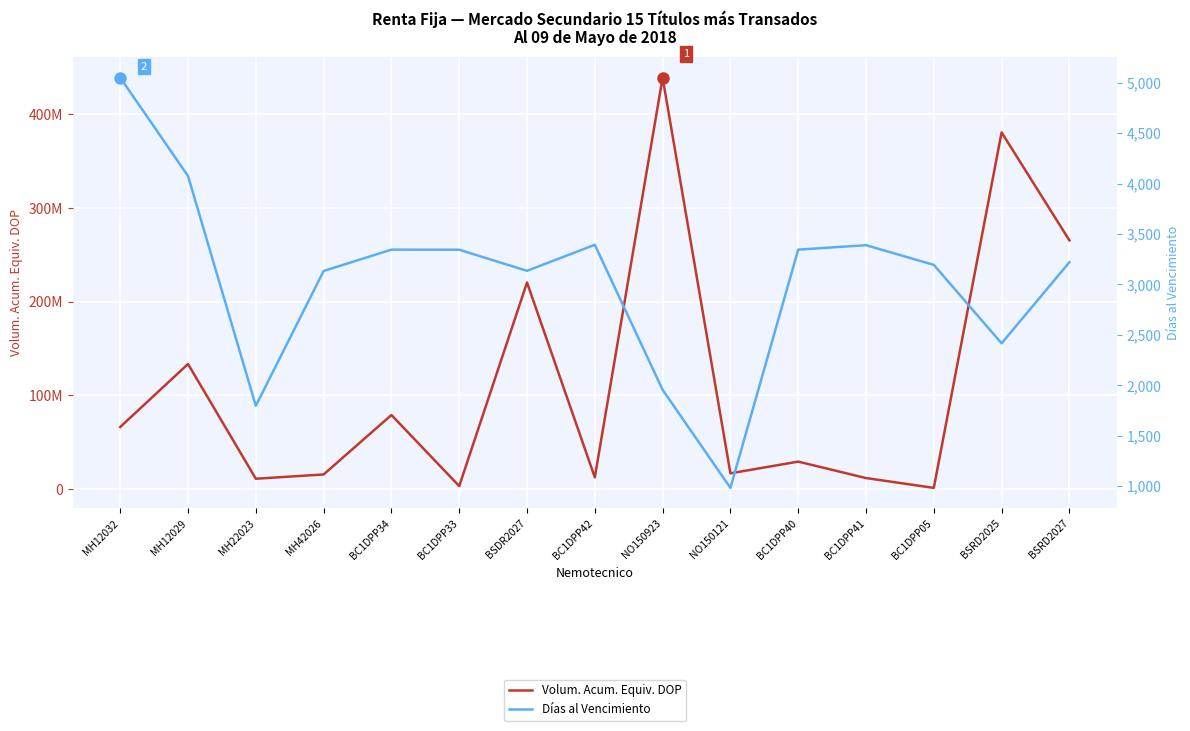

True or false: Días al Vencimiento has a value of 3135.0 at BSDR2027.

True